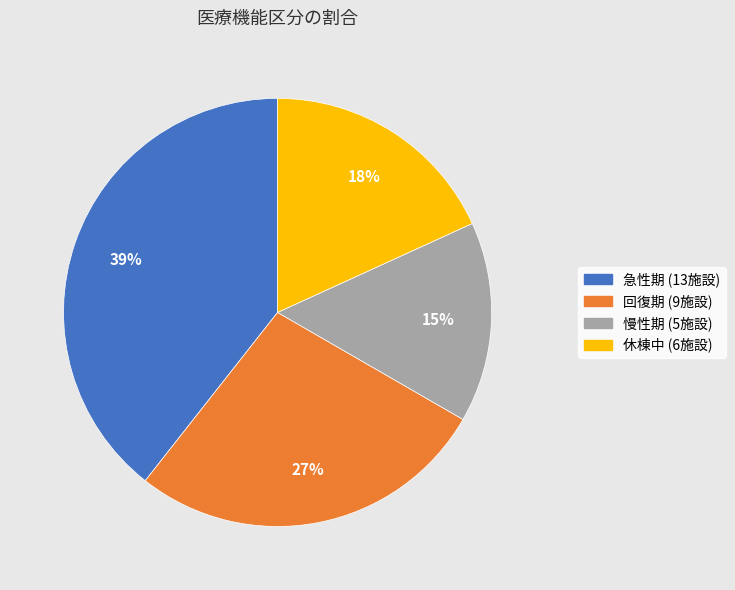

How many segments does this pie chart have?

4